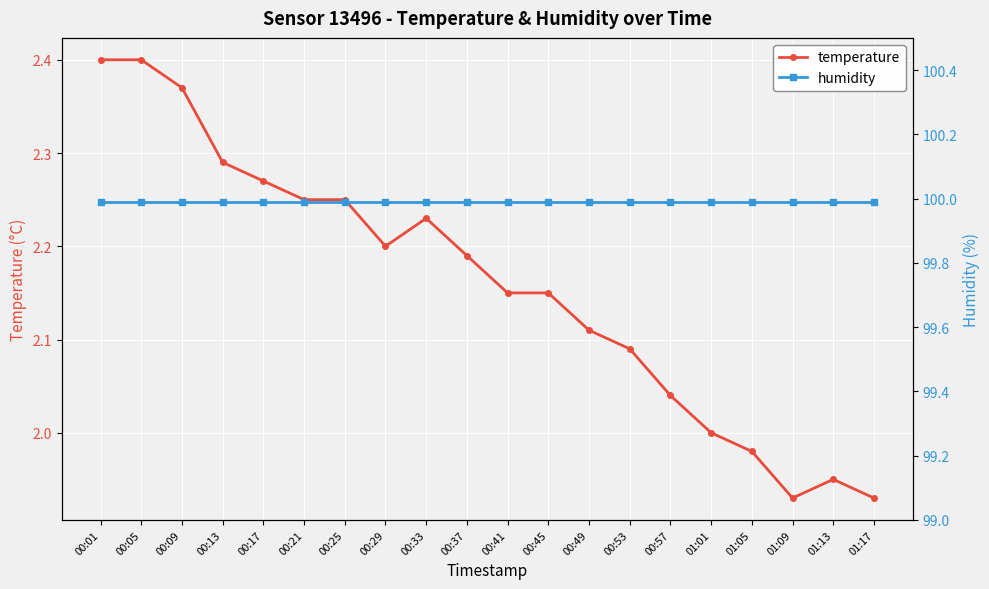

Reading left to right, transcribe all the data shown in this chart.

temperature: 00:01=2.4	00:05=2.4	00:09=2.4	00:13=2.3	00:17=2.3	00:21=2.2	00:25=2.2	00:29=2.2	00:33=2.2	00:37=2.2	00:41=2.1	00:45=2.1	00:49=2.1	00:53=2.1	00:57=2.0	01:01=2.0	01:05=2.0	01:09=1.9	01:13=1.9	01:17=1.9
humidity: 00:01=100.0	00:05=100.0	00:09=100.0	00:13=100.0	00:17=100.0	00:21=100.0	00:25=100.0	00:29=100.0	00:33=100.0	00:37=100.0	00:41=100.0	00:45=100.0	00:49=100.0	00:53=100.0	00:57=100.0	01:01=100.0	01:05=100.0	01:09=100.0	01:13=100.0	01:17=100.0